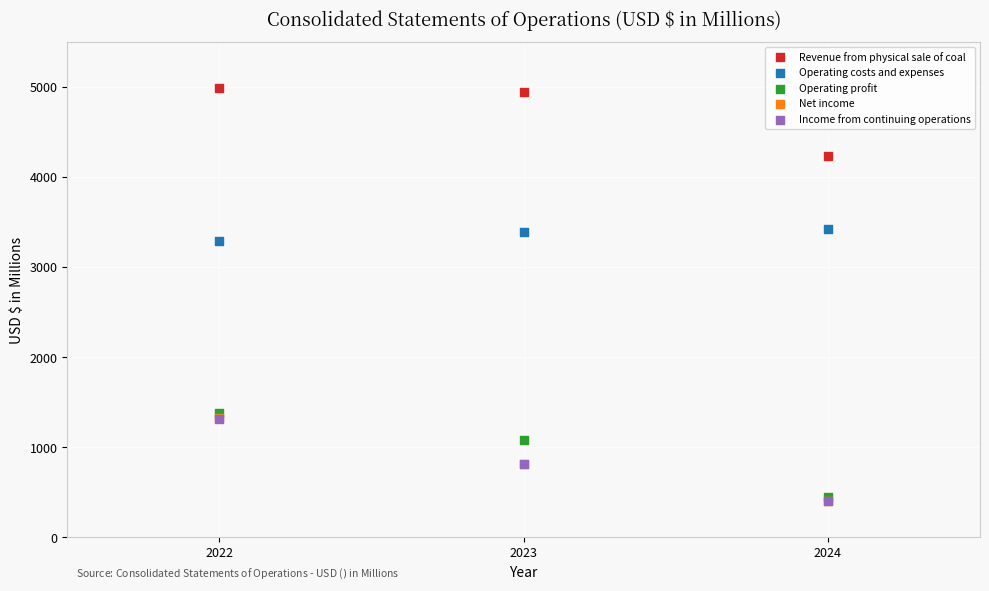

Which series has the widest spread of Y values?

Operating profit